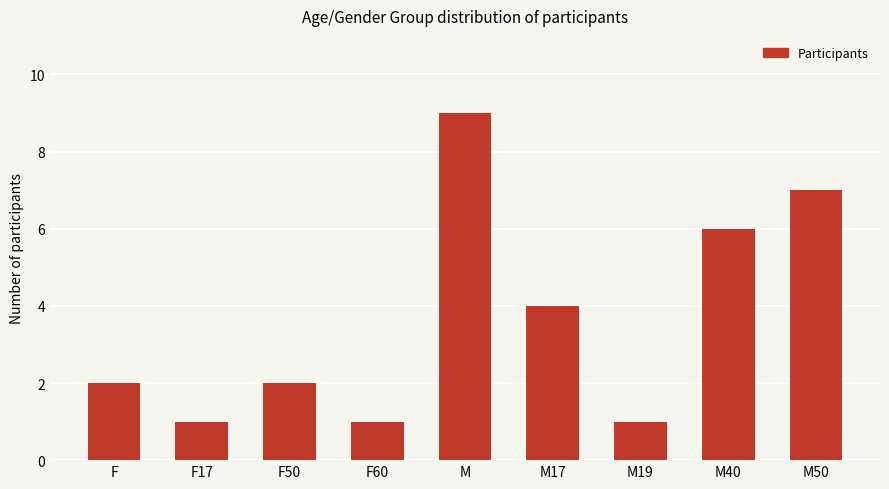

True or false: the data shows 3 at M50.

False